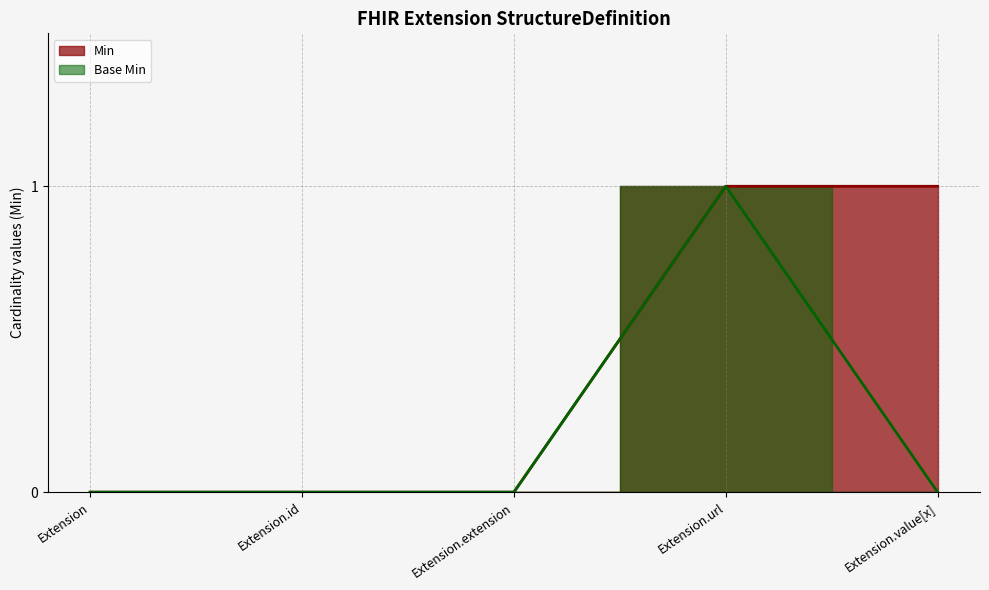

True or false: Base Min and Min cross at least once.

False